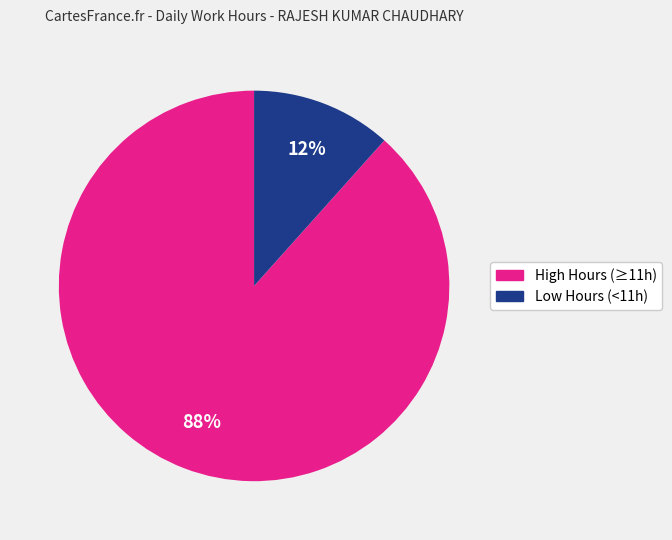

To the nearest percent, what is the average slice percentage?

50%